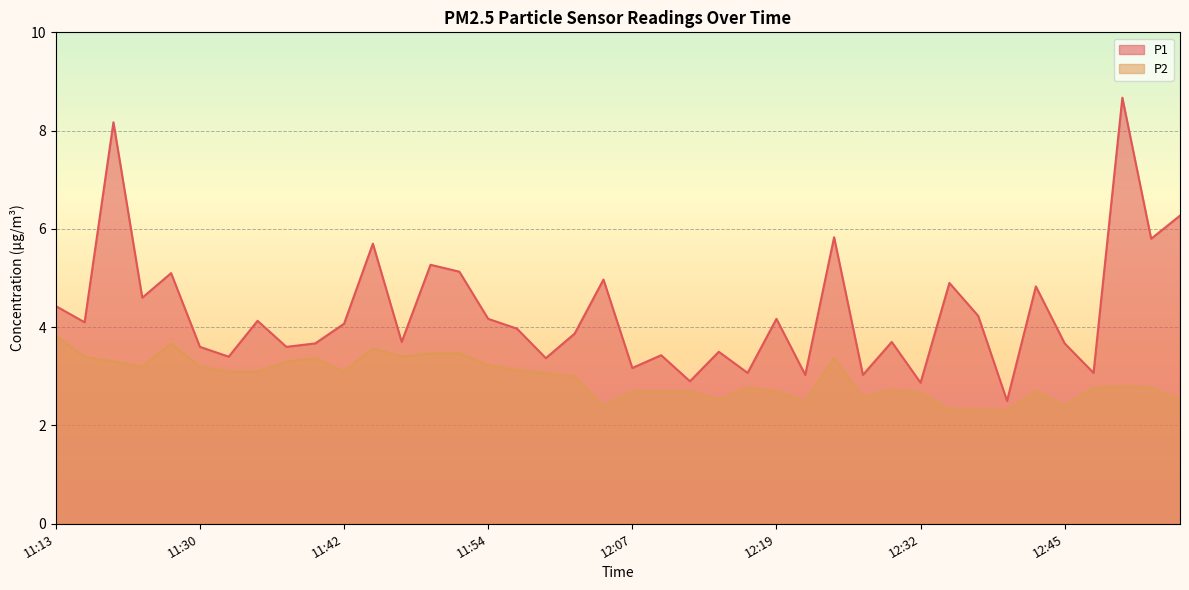

Which has a higher value, 11:49 or 11:42?

11:49